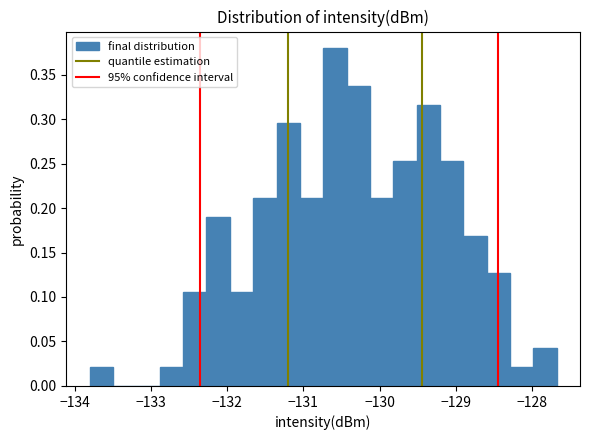

Around what value on the x-axis is the tallest bar? Give the approximate position of its centre, as read against the axis.

-130.6